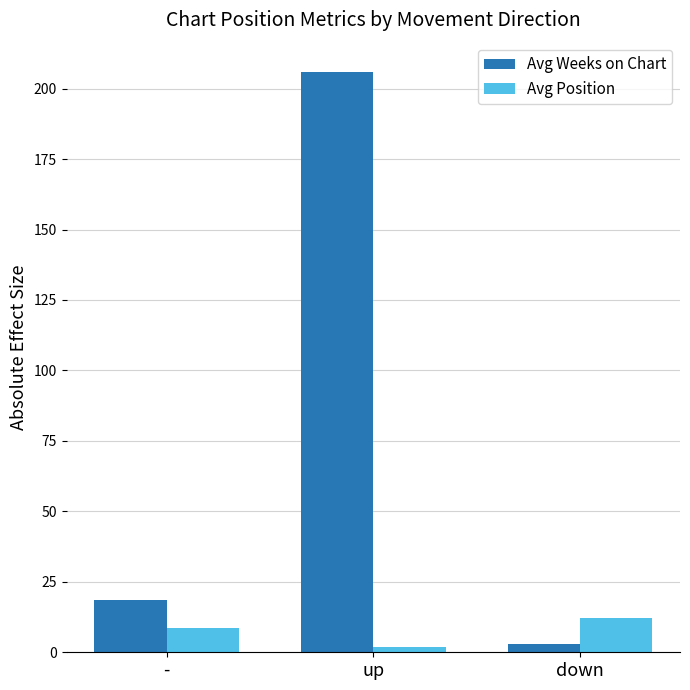

Is it true that Avg Weeks on Chart equals 30.8 at -?

False